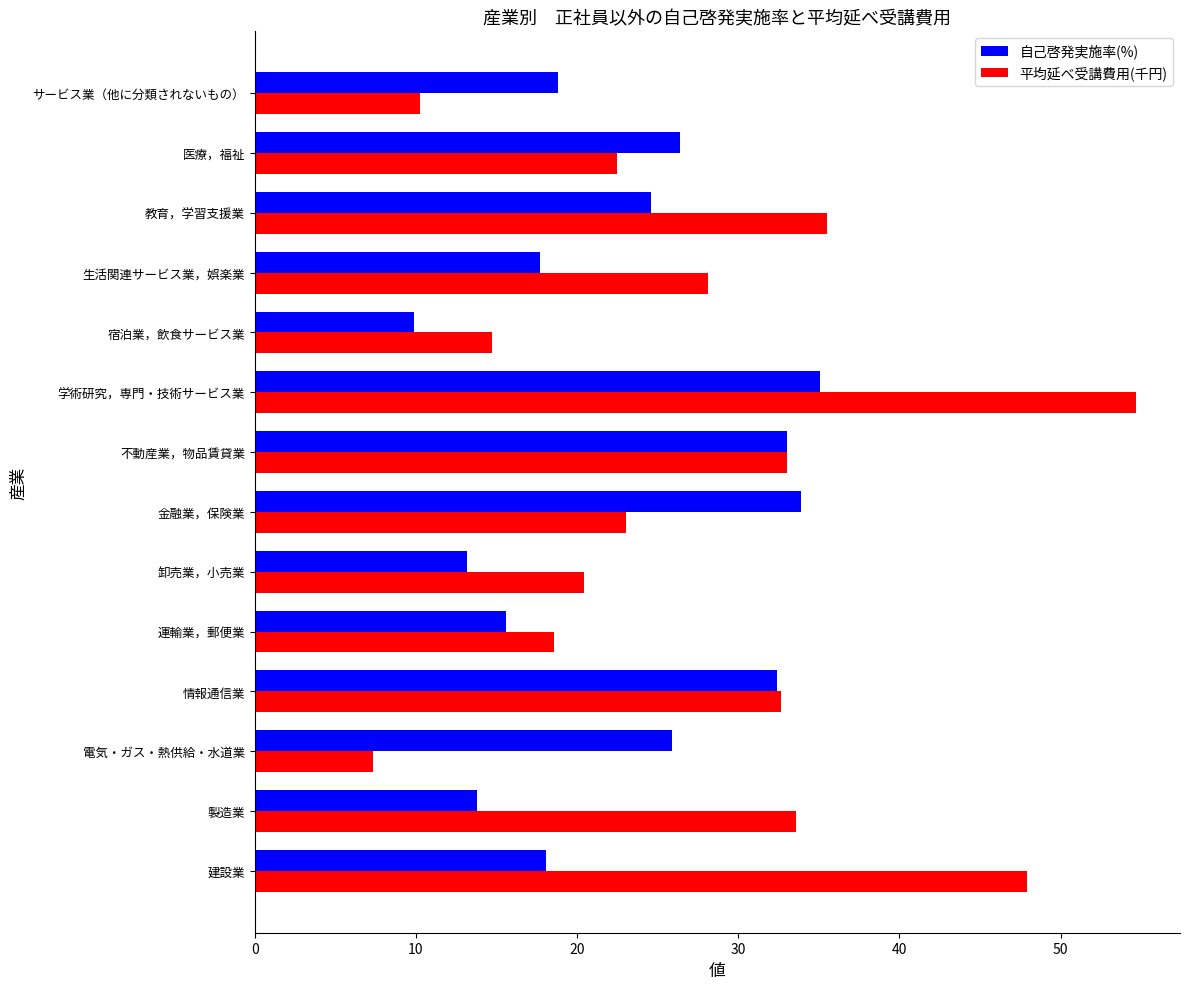

Which category has the lowest value in the 自己啓発実施率(%) series?

宿泊業，飲食サービス業